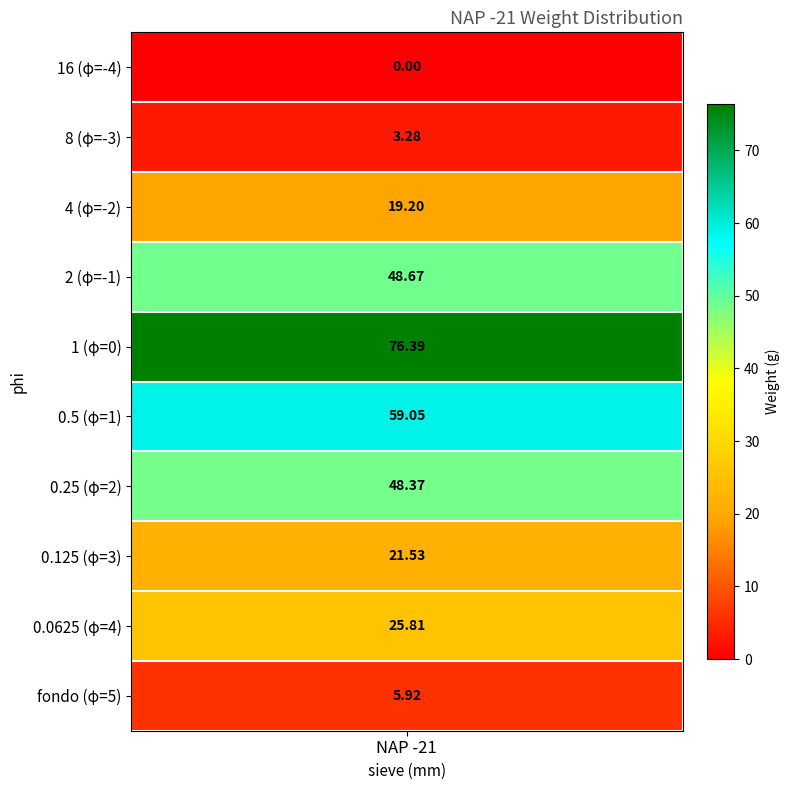

What is the difference between the values at 4 and 0.25?

29.2